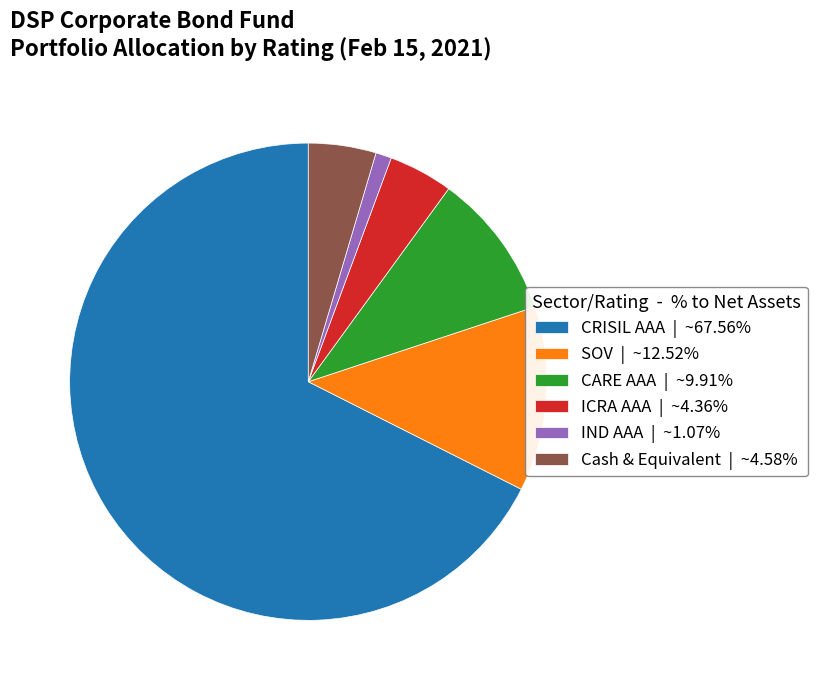

True or false: SOV accounts for 13% of the total.

True